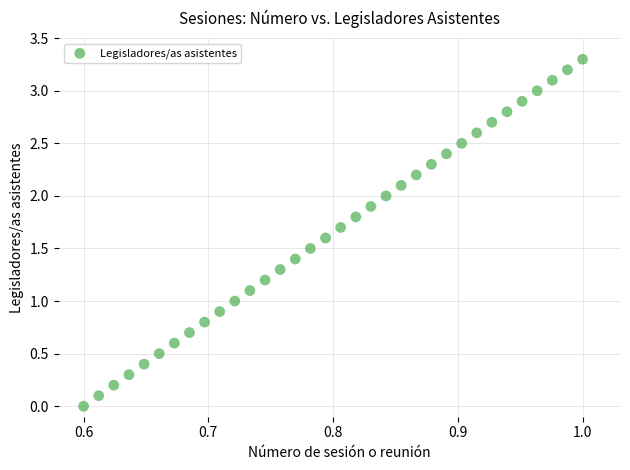

What is the range of X values (max minus min)?

0.4